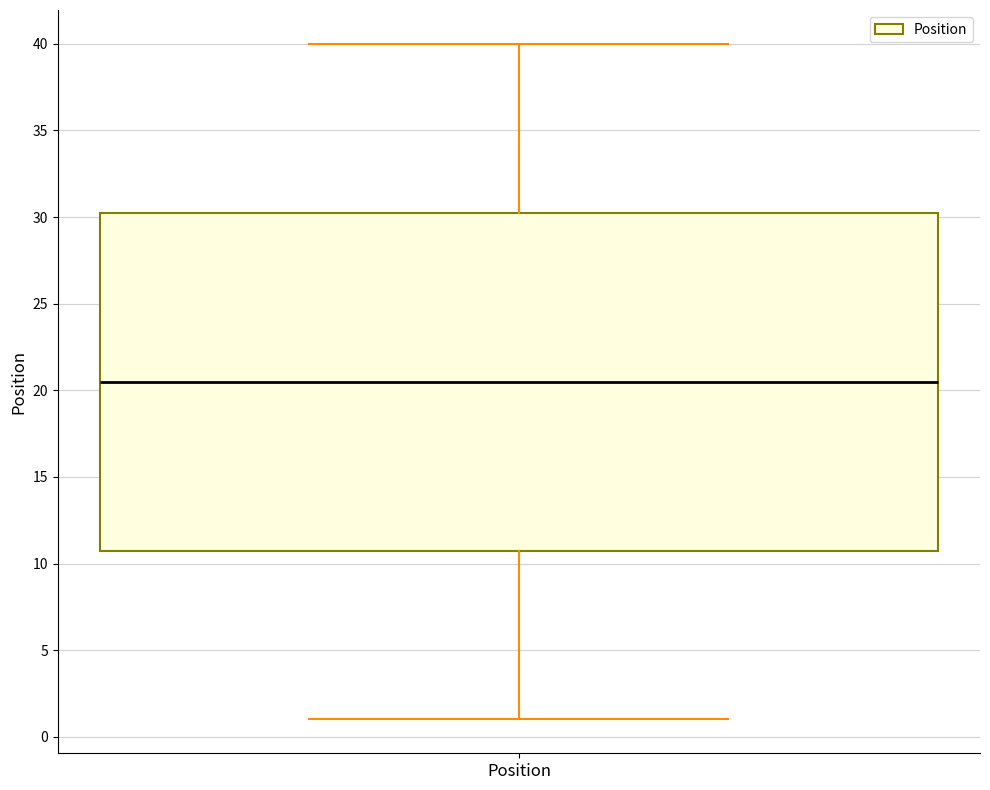

Where is the lower edge of the box for Position on the y-axis? The values are not printed on the chart, so give them approximately, as read against the axis.

11.0